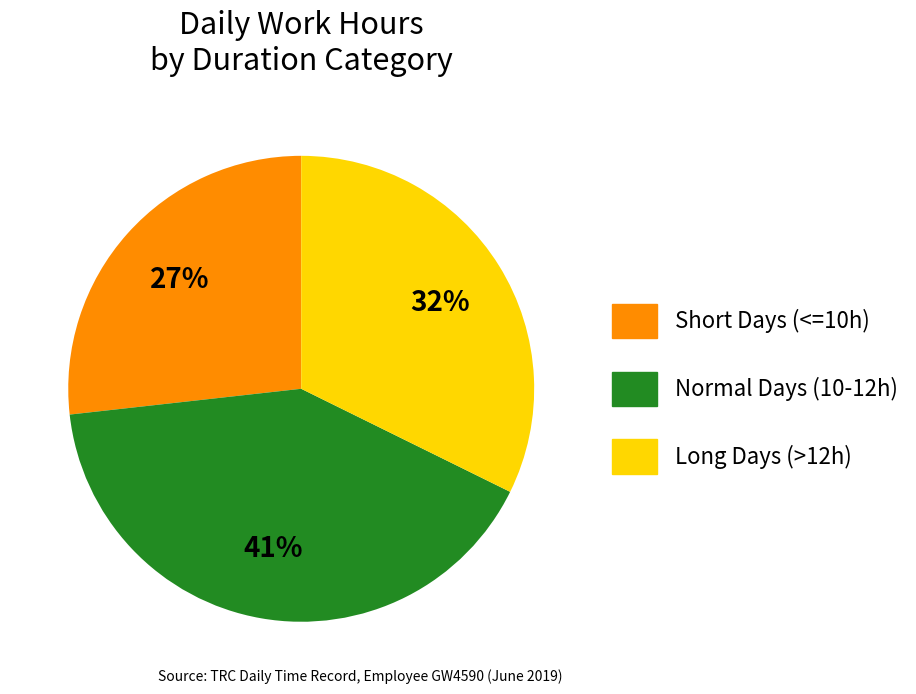

To the nearest percent, what is the difference between the largest and smallest slice percentages?

14%